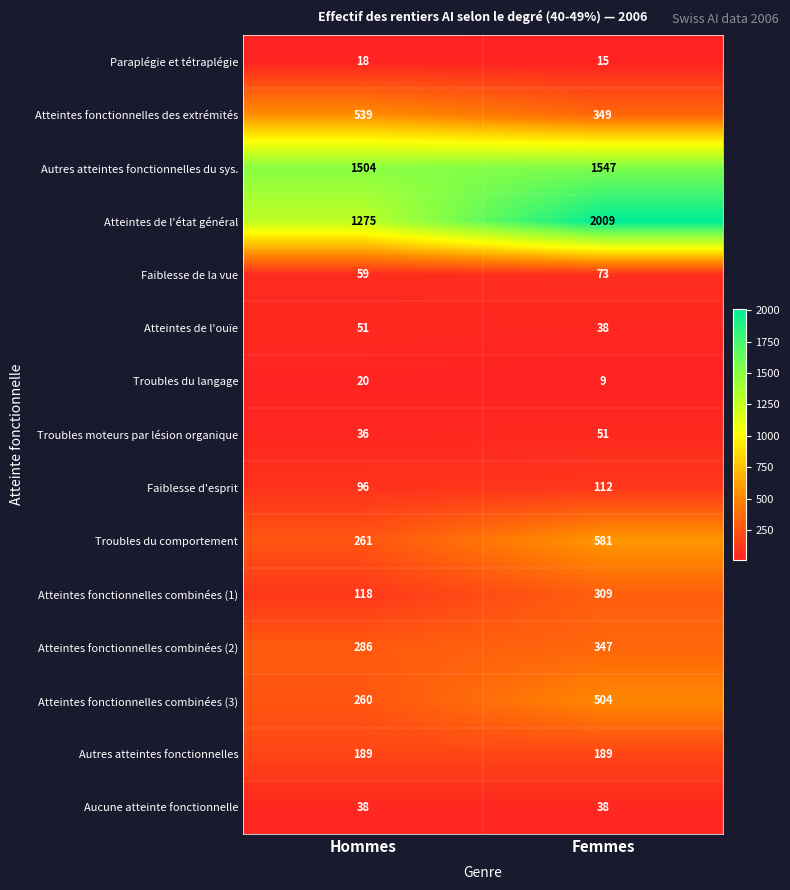

What value does the Aucune atteinte fonctionnelle series have at Hommes?

38